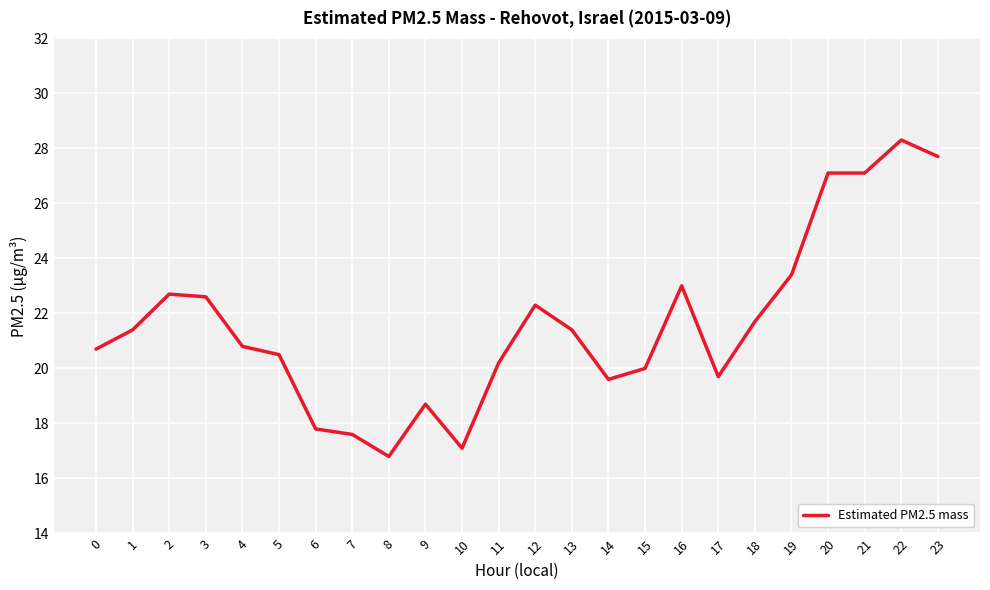

What is the sum of the values at 18 and 5?

42.2